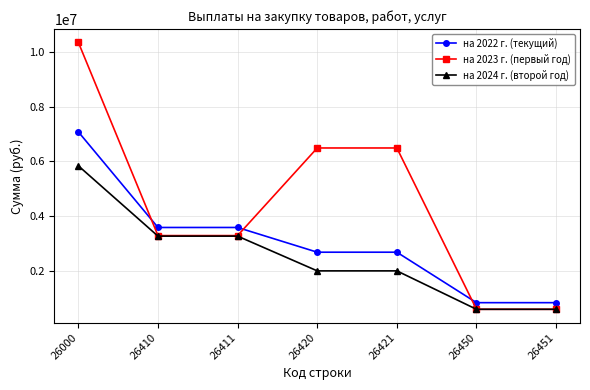

What is the average value of the на 2024 г. (второй год) series?

2502817.9